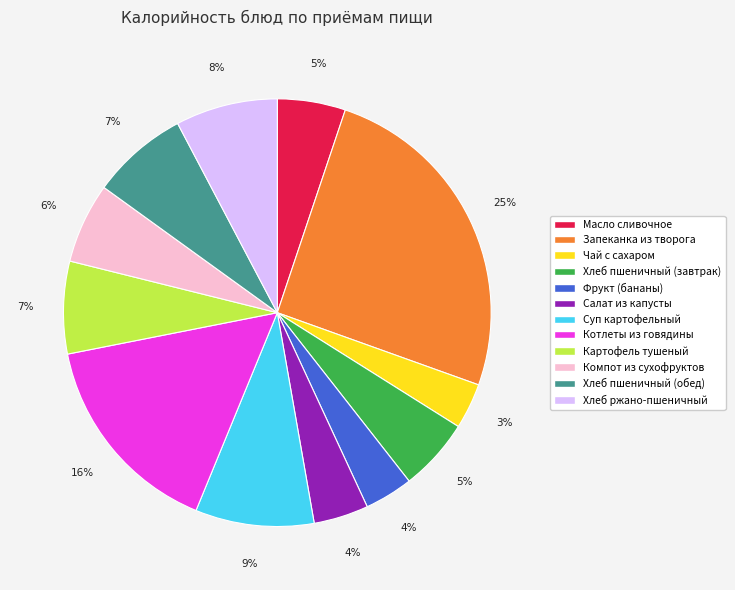

Do Котлеты из говядины and Запеканка из творога together represent more than half of the pie?

No